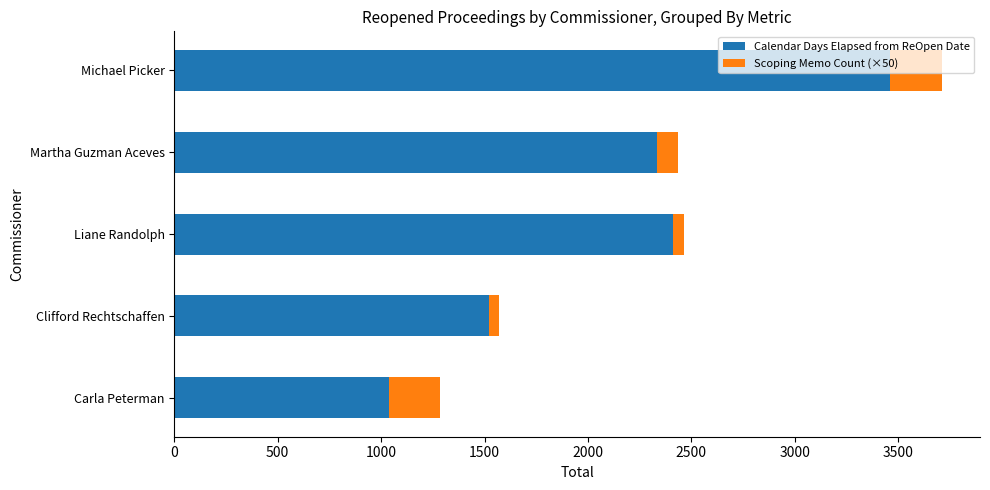

At which category is the sum across all series the highest?

Michael Picker